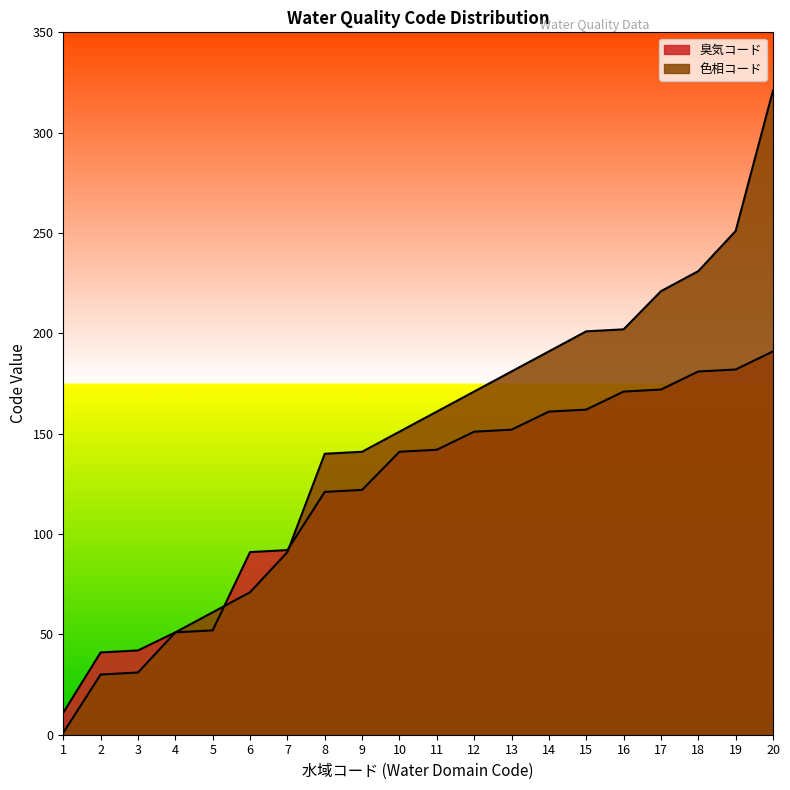

Is the value of 臭気コード at 9 greater than the value of 色相コード at 6?

Yes